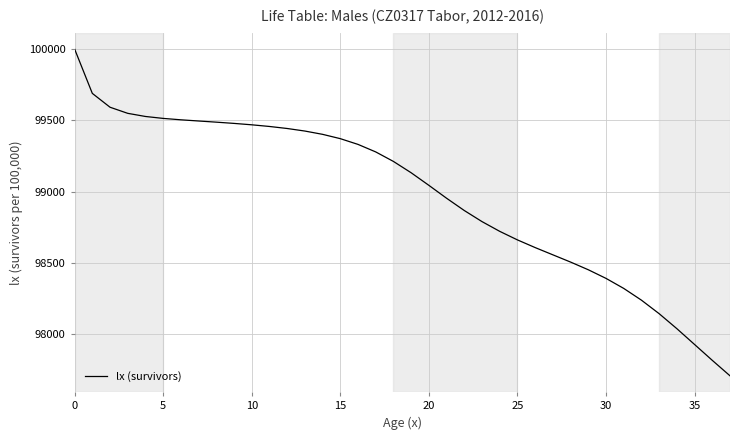

What is the smallest value displayed?

97710.3